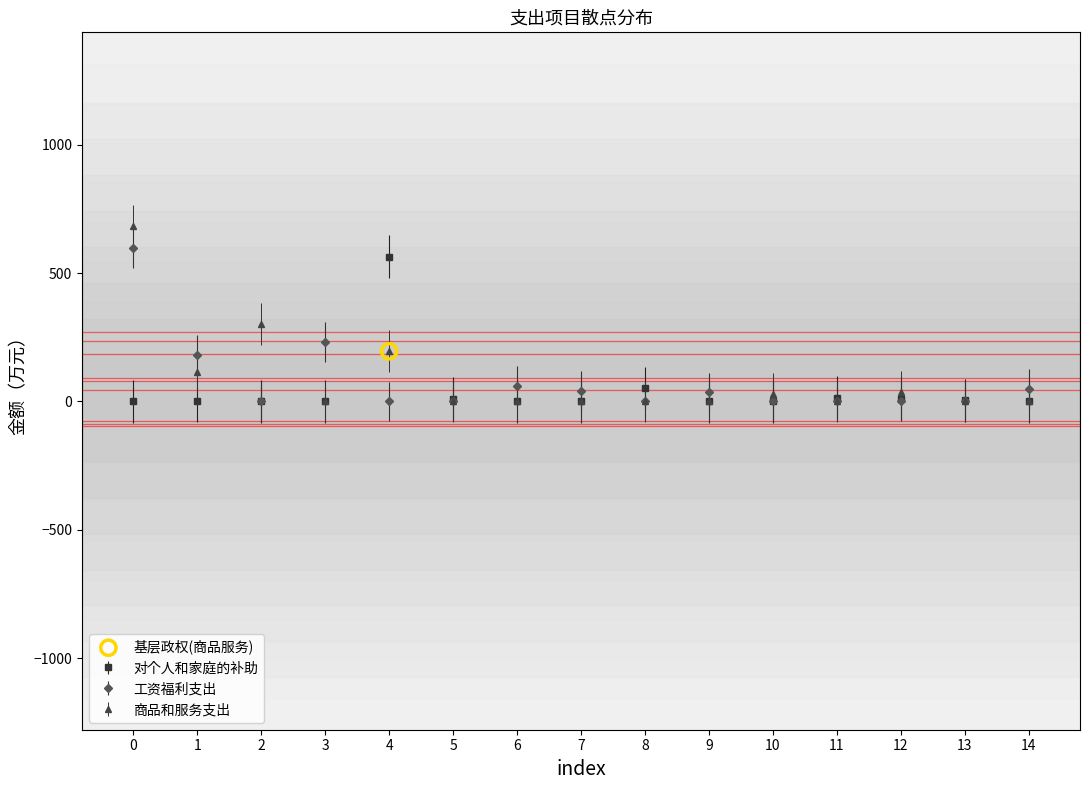

Where is the first local minimum for 工资福利支出?

2